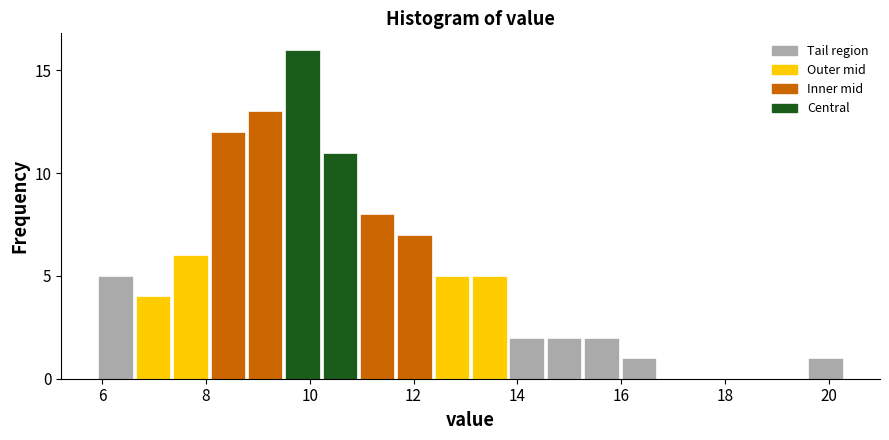

Read against the x-axis, roughly where is the centre of the tallest bar?

9.8